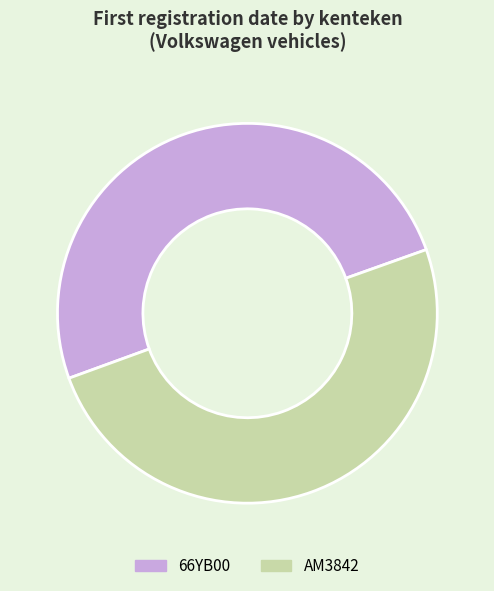

Approximately how many times larger is the value at 66YB00 compared to AM3842?

1.0